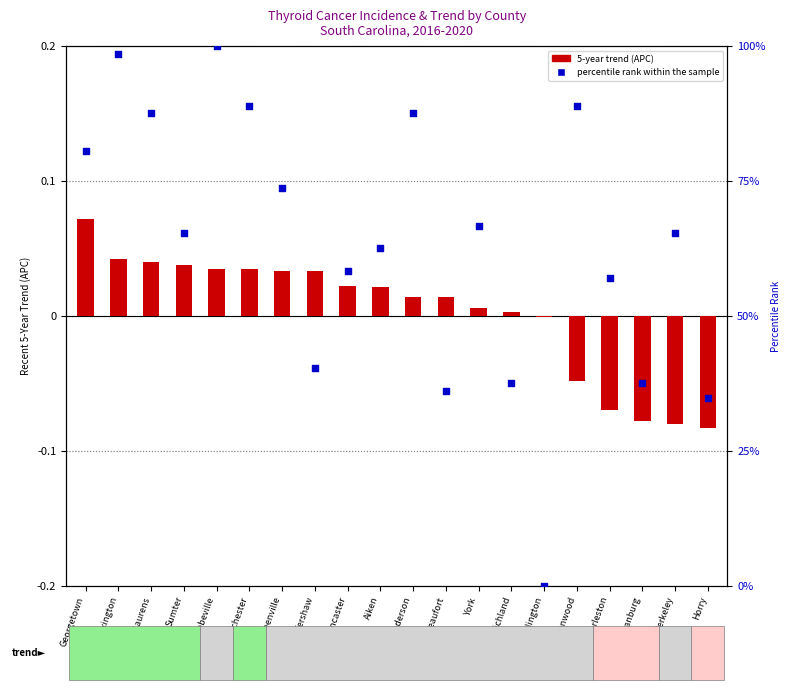

What is the change in value from Abbeville to Aiken?

-37.5